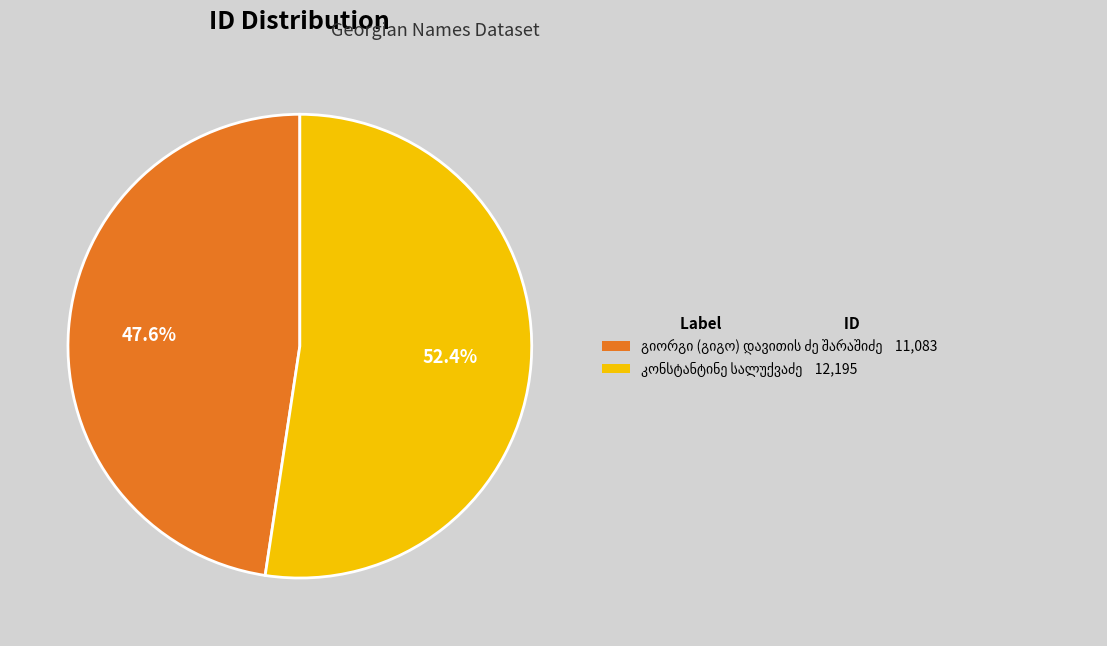

Does any single category account for the majority?

Yes